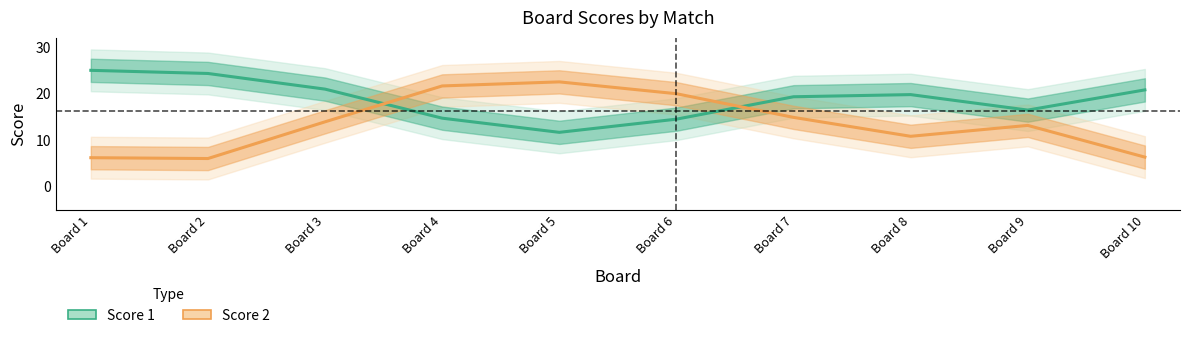

At which label is Score 1 closest to 18?

Board 7